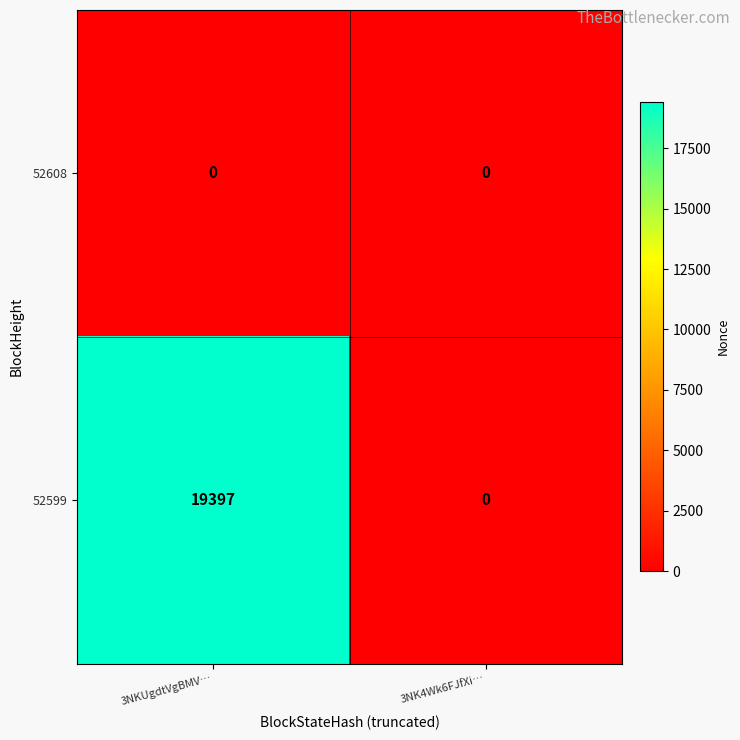

How many categories are shown in the chart?

2